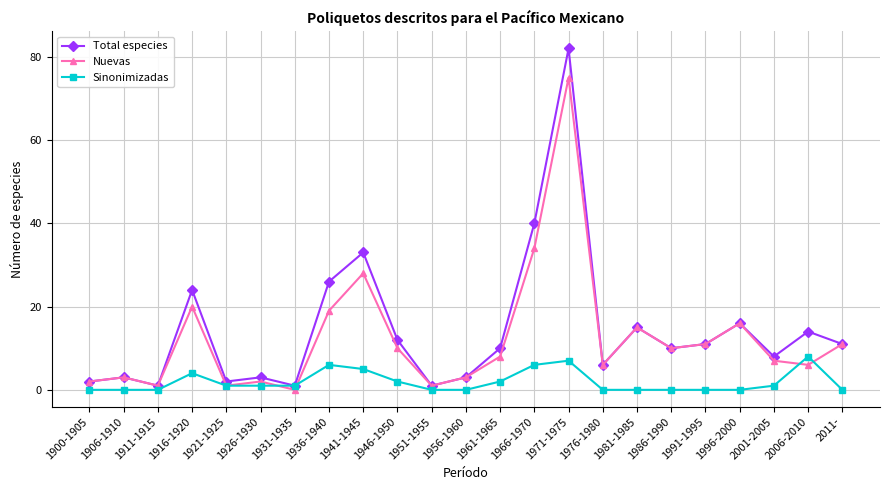

The Total especies series shows 10 at 1986-1990. True or false?

True